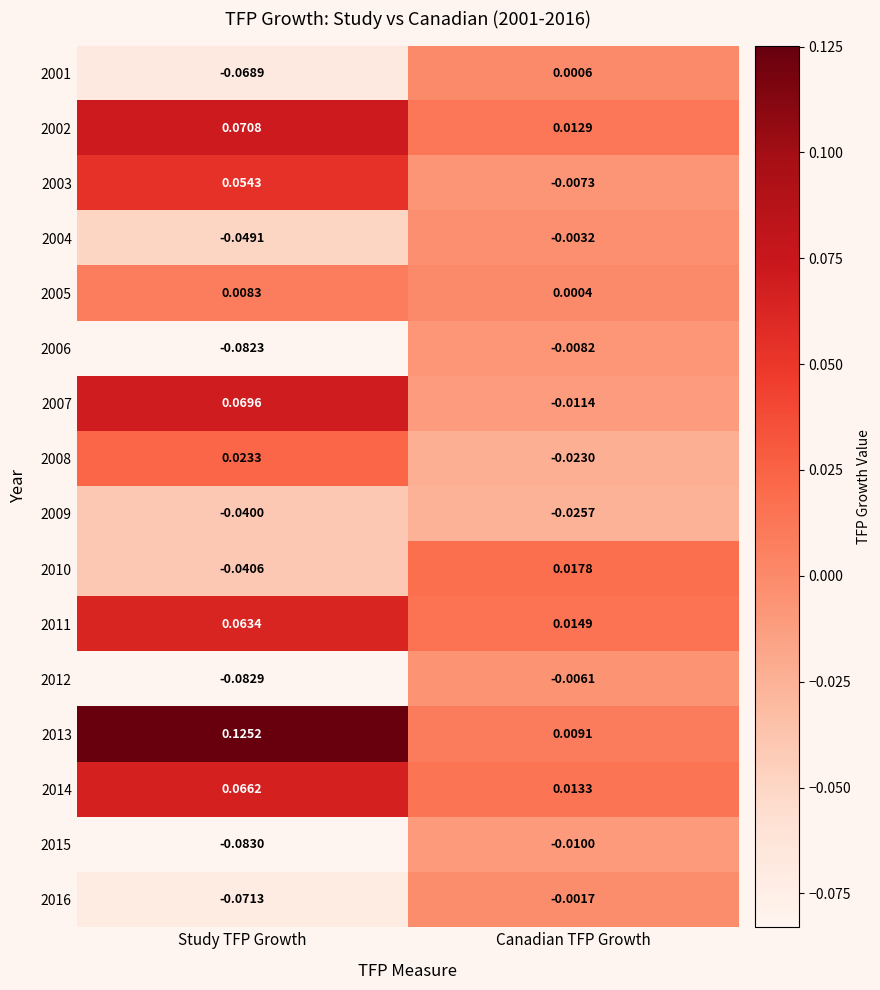

At which label does 2002 reach its peak?

Study TFP Growth